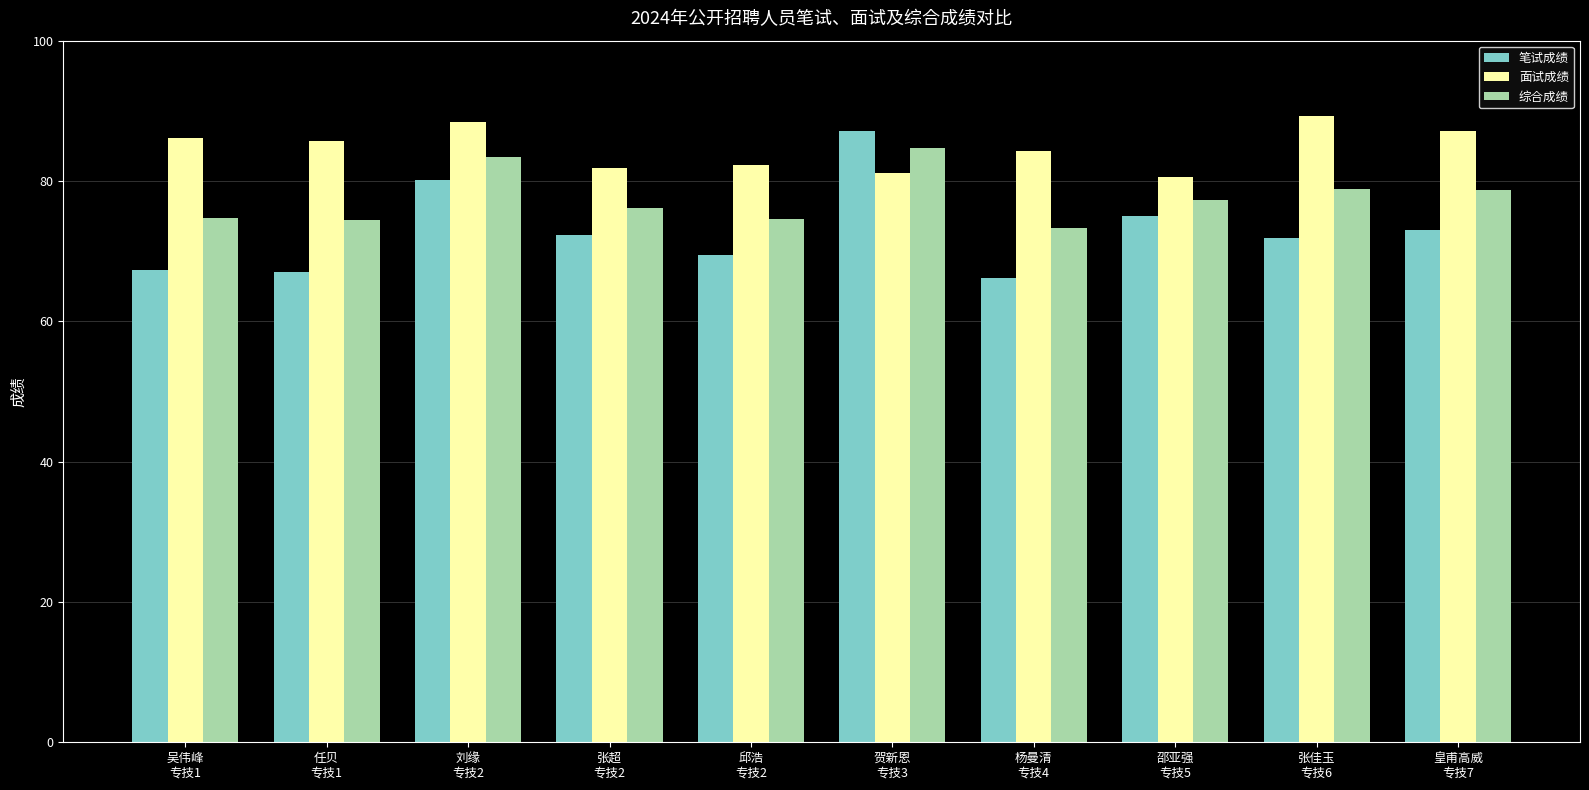

How many categories are shown in the chart?

10